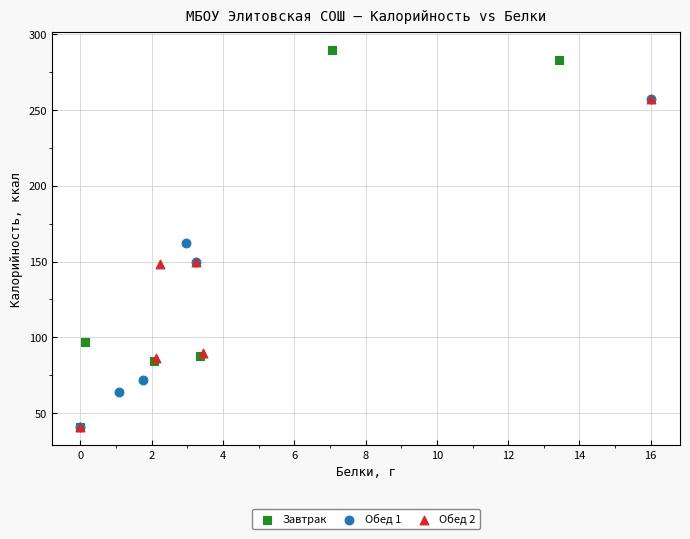

Which series has the largest Y range (max minus min)?

Завтрак